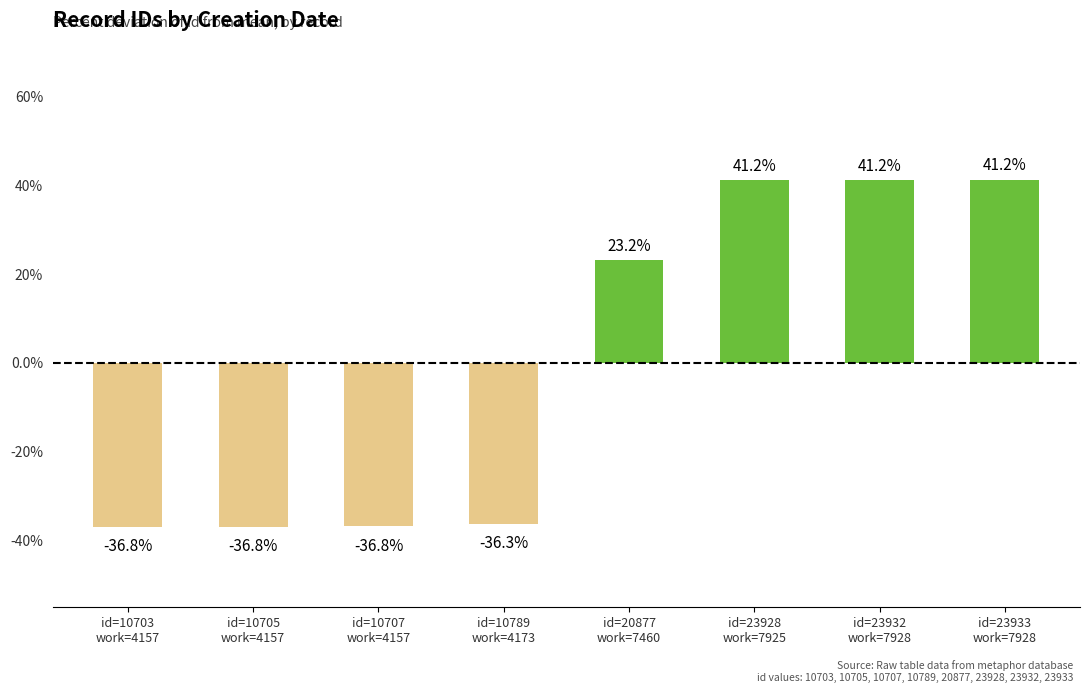

How many data points are less than 23?

4